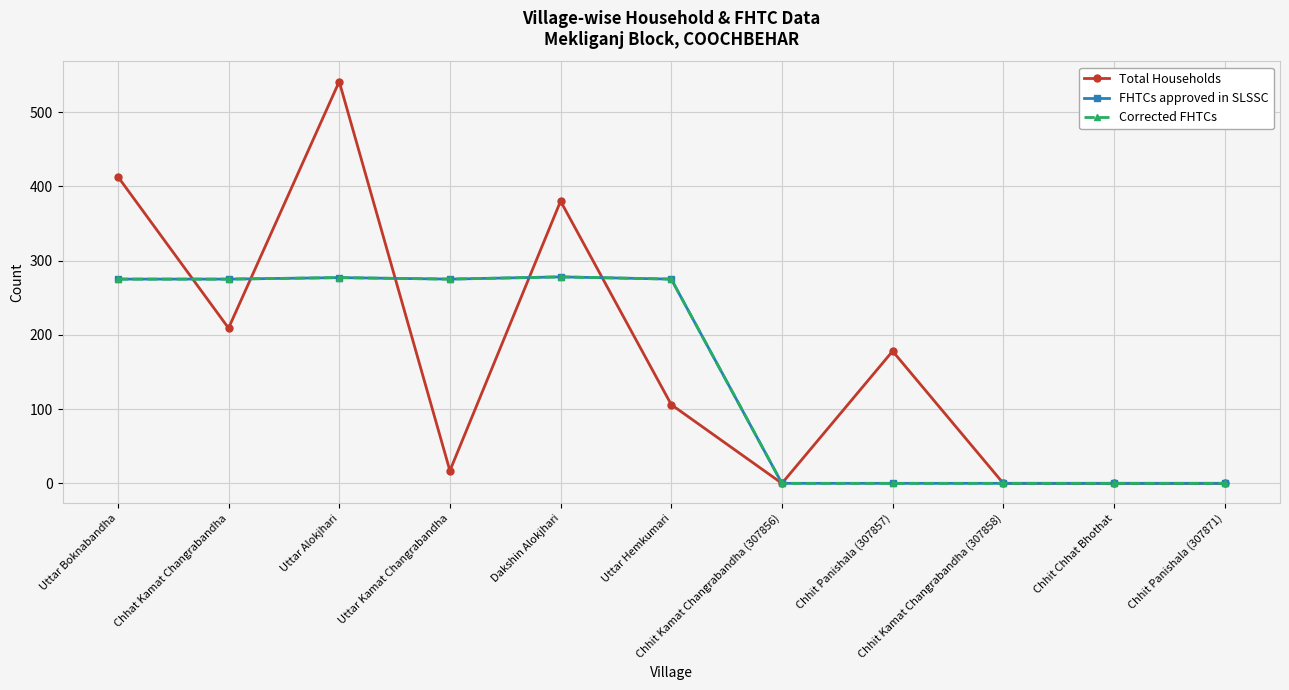

Is this an area chart (filled region under the line)?

No